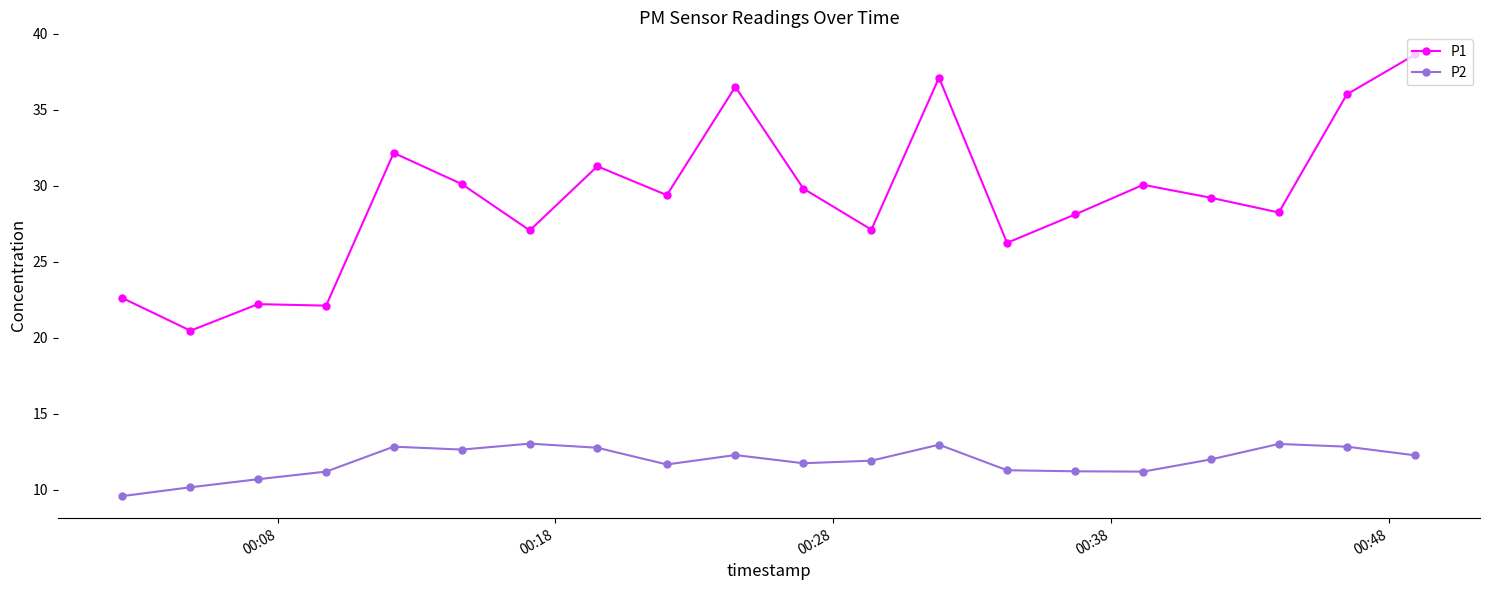

True or false: P2 has more than 0 interior local peaks.

True